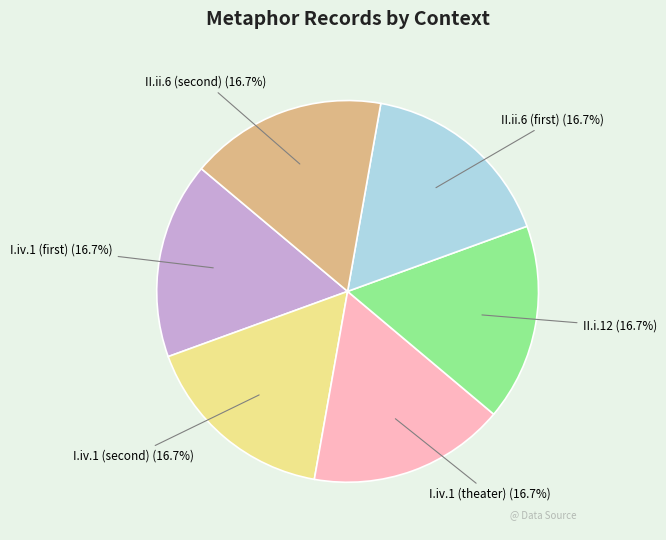

Does any single category account for the majority?

No